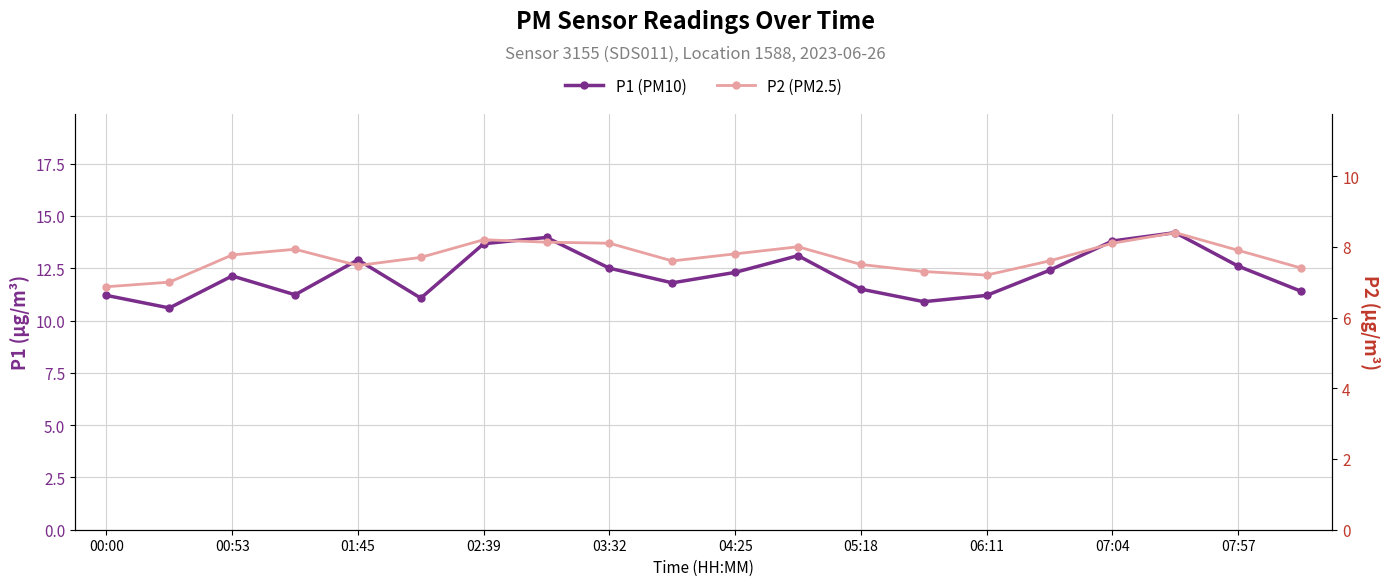

What is the average value of the P1 (PM10) series?

12.2